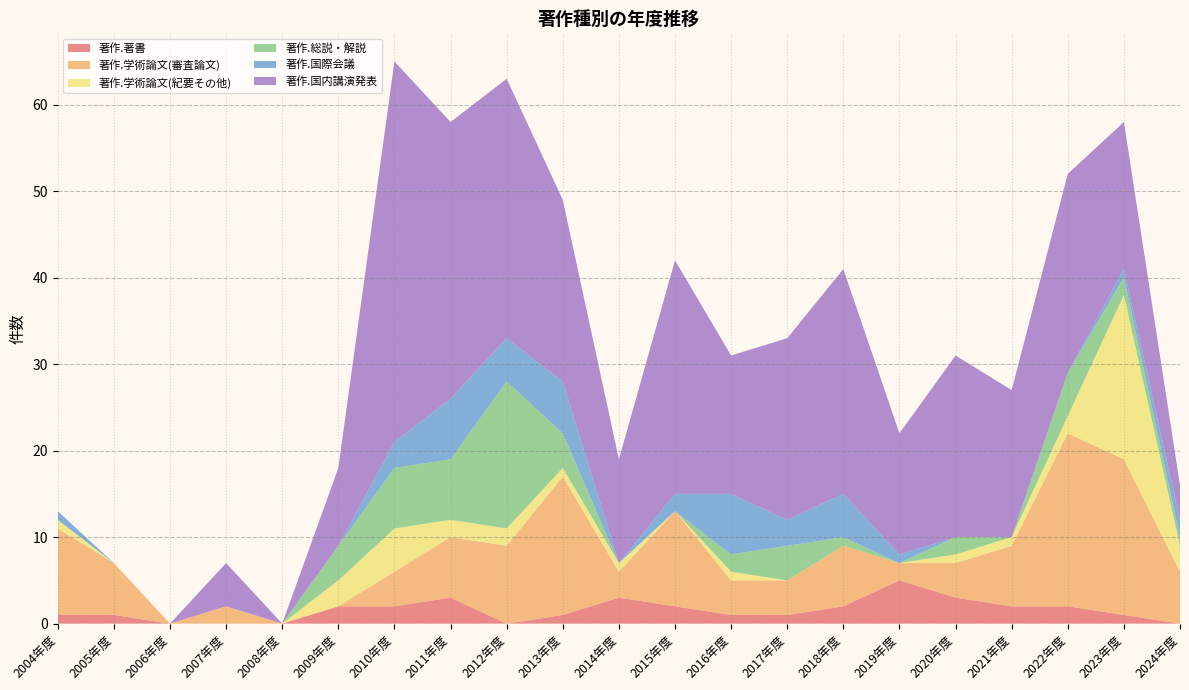

Reading left to right, what are all the values shown in this chart?

著作.著書: 1	1	0	0	0	2	2	3	0	1	3	2	1	1	2	5	3	2	2	1	0
著作.学術論文(審査論文): 10	6	0	2	0	0	4	7	9	16	3	11	4	4	7	2	4	7	20	18	6
著作.学術論文(紀要その他): 1	0	0	0	0	3	5	2	2	1	1	0	1	0	0	0	1	1	2	19	3
著作.総説・解説: 0	0	0	0	0	4	7	7	17	4	0	0	2	4	1	0	2	0	5	2	1
著作.国際会議: 1	0	0	0	0	0	3	7	5	6	0	2	7	3	5	1	0	0	0	1	2
著作.国内講演発表: 0	0	0	5	0	9	44	32	30	21	12	27	16	21	26	14	21	17	23	17	4